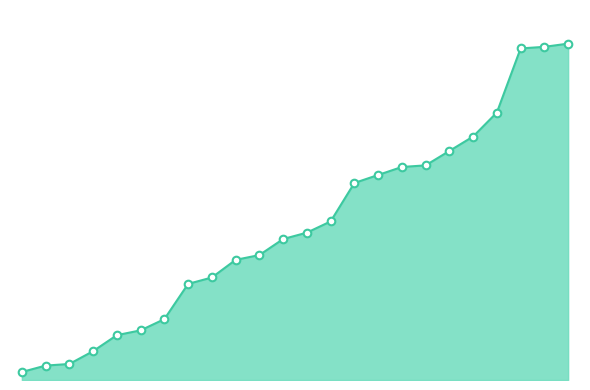

Which series contains the highest Y value?

PJ_line